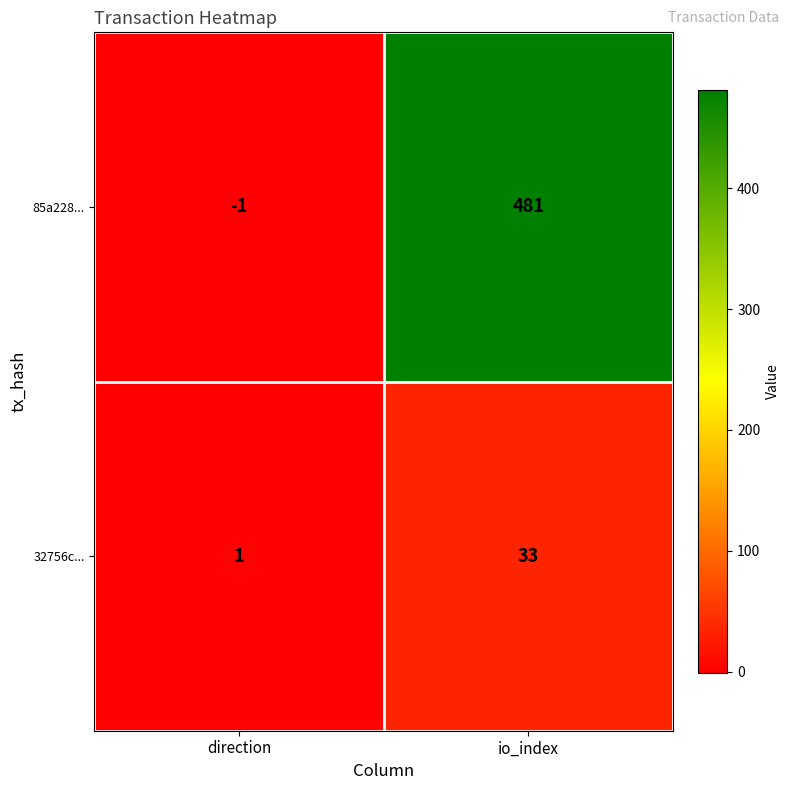

How many positive values does the 85a228... series have?

1